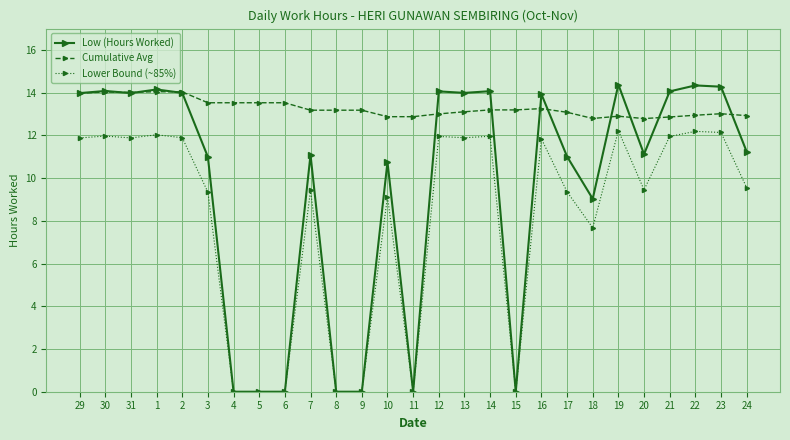

Does the chart have visible grid lines?

Yes